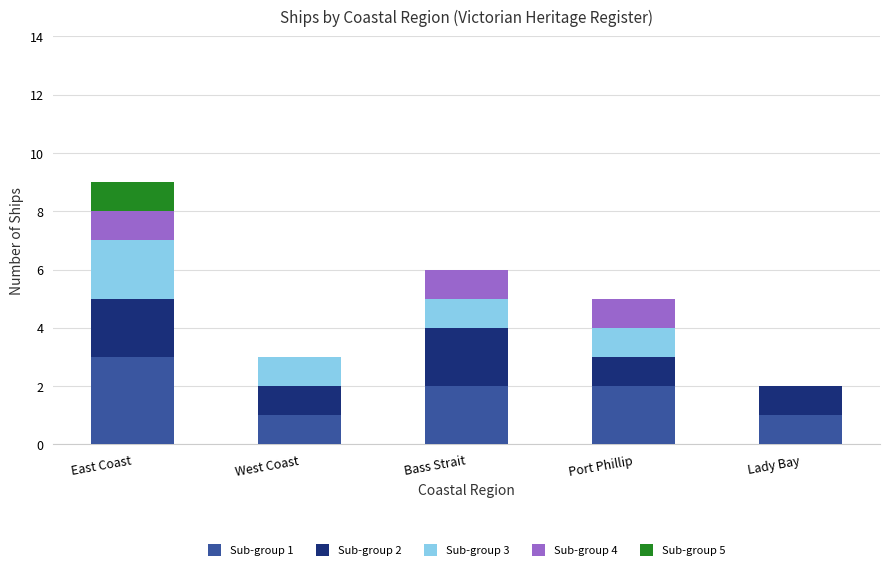

Reading left to right, list the values for the Sub-group 1 series.

East Coast=3	West Coast=1	Bass Strait=2	Port Phillip=2	Lady Bay=1